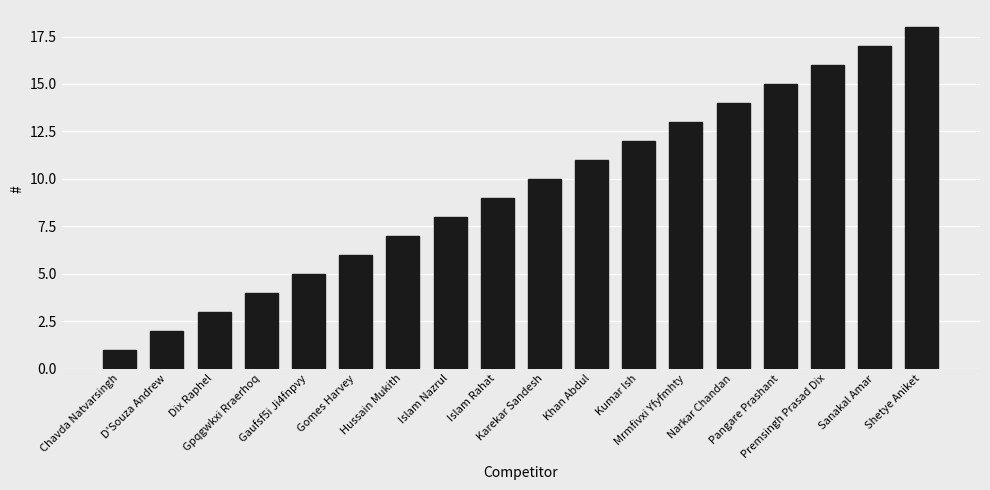

What is the smallest value displayed?

1